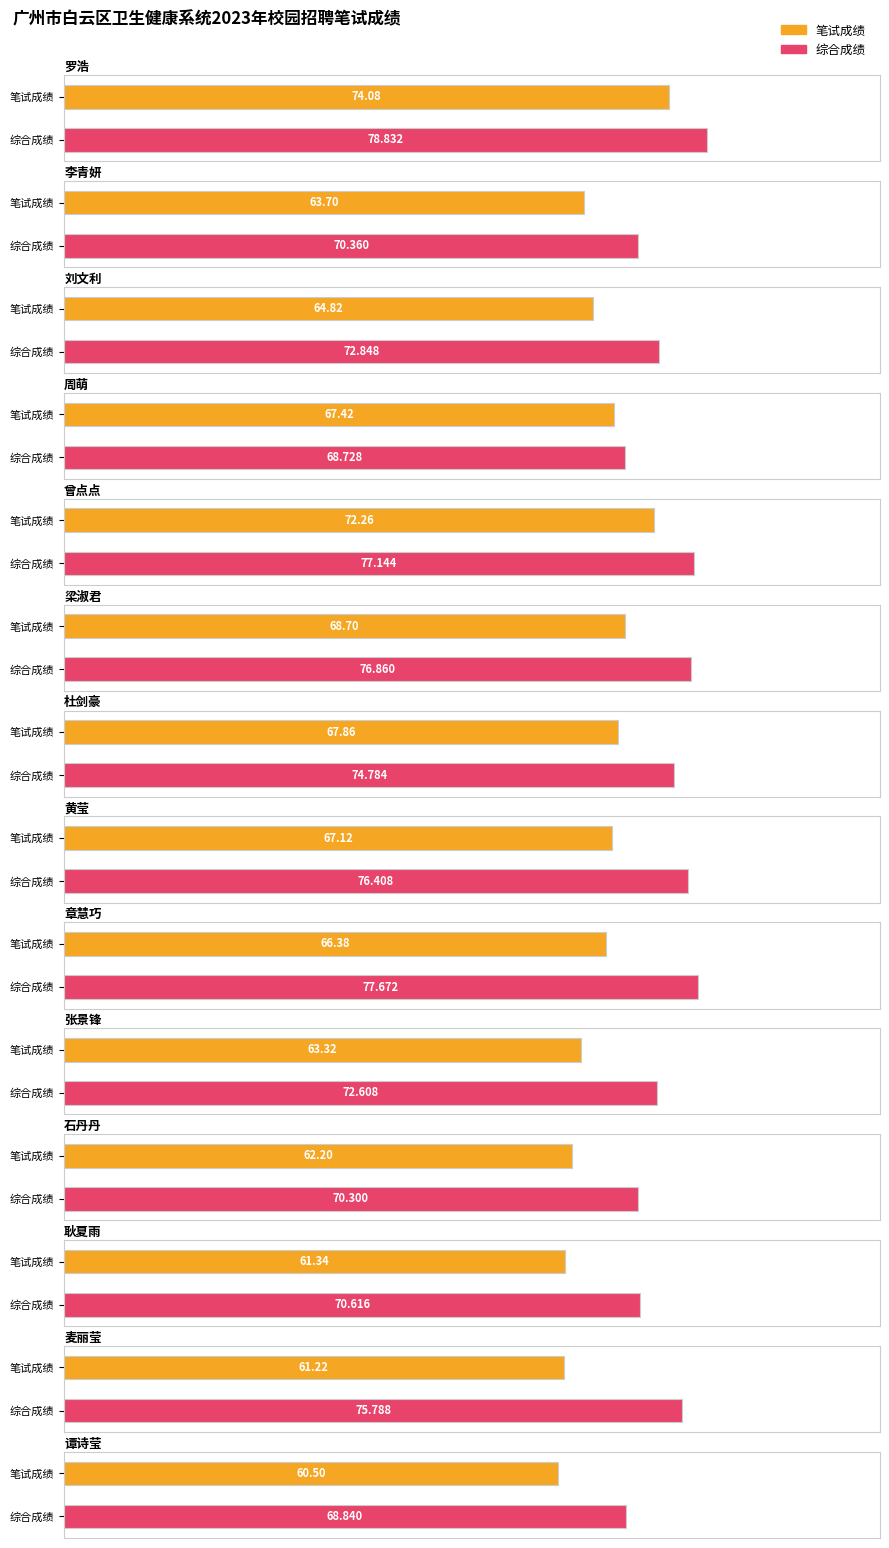

What is the difference between the maximum and second lowest values in the 笔试成绩 series?

12.9